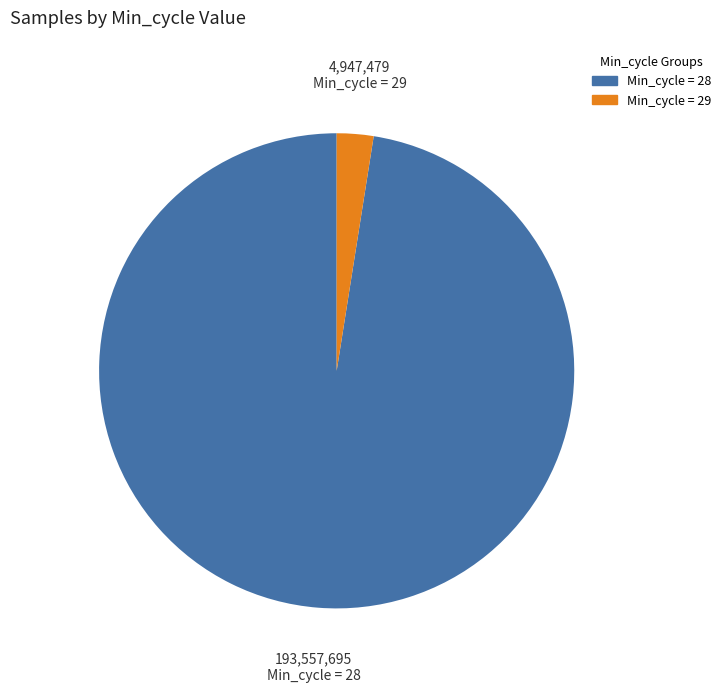

How many segments does this pie chart have?

2